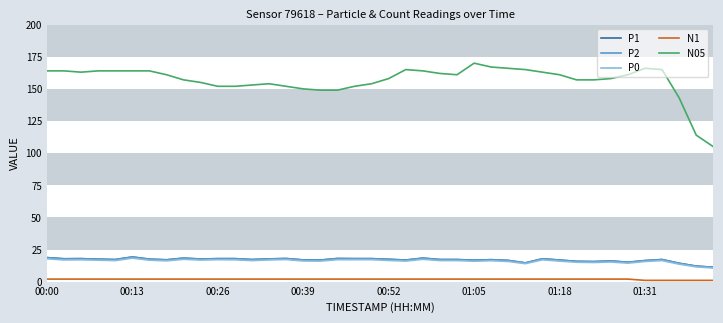

Reading left to right, list all the values displayed in this chart.

P1: 18.7	17.8	17.9	17.5	17.2	19.2	17.5	17.0	18.3	17.6	17.9	17.9	17.2	17.7	18.0	16.9	16.8	18.0	17.9	17.9	17.4	16.8	18.3	17.2	17.2	16.7	17.1	16.5	14.6	17.8	16.8	15.8	15.6	16.1	15.1	16.4	17.2	14.3	12.1	11.2
P2: 18.7	17.8	17.9	17.5	17.2	19.2	17.5	17.0	18.3	17.6	17.9	17.9	17.2	17.7	18.0	16.9	16.8	18.0	17.9	17.9	17.4	16.8	18.3	17.2	17.2	16.7	17.1	16.5	14.6	17.8	16.8	15.8	15.6	16.1	15.1	16.4	17.2	14.3	12.1	11.2
P0: 17.8	16.9	17.0	16.7	16.4	18.3	16.7	16.2	17.4	16.8	17.1	17.0	16.4	16.9	17.2	16.1	16.0	17.1	17.1	17.1	16.5	16.0	17.4	16.4	16.4	15.9	16.3	15.7	14.0	17.0	16.0	15.1	14.9	15.3	14.4	15.7	16.4	13.6	11.5	10.6
N1: 2.0	2.0	2.0	2.0	2.0	2.0	2.0	2.0	2.0	2.0	2.0	2.0	2.0	2.0	2.0	2.0	2.0	2.0	2.0	2.0	2.0	2.0	2.0	2.0	2.0	2.0	2.0	2.0	2.0	2.0	2.0	2.0	2.0	2.0	2.0	1.0	1.0	1.0	1.0	1.0
N05: 164.0	164.0	163.0	164.0	164.0	164.0	164.0	161.0	157.0	155.0	152.0	152.0	153.0	154.0	152.0	150.0	149.0	149.0	152.0	154.0	158.0	165.0	164.0	162.0	161.0	170.0	167.0	166.0	165.0	163.0	161.0	157.0	157.0	158.0	161.0	166.0	165.0	143.0	114.0	105.0